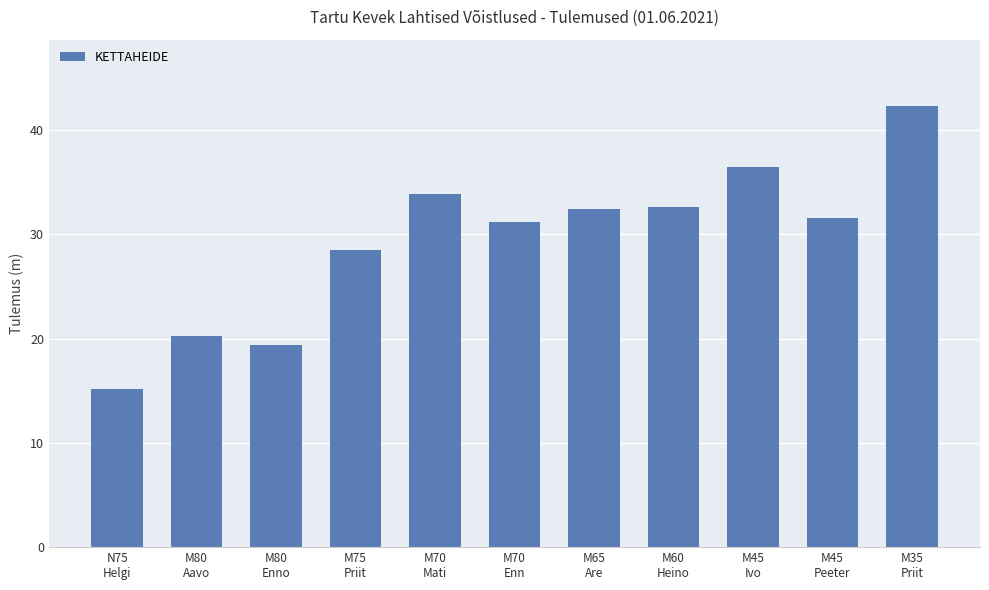

What is the difference between the values at M45
Peeter and M75
Priit?

3.0